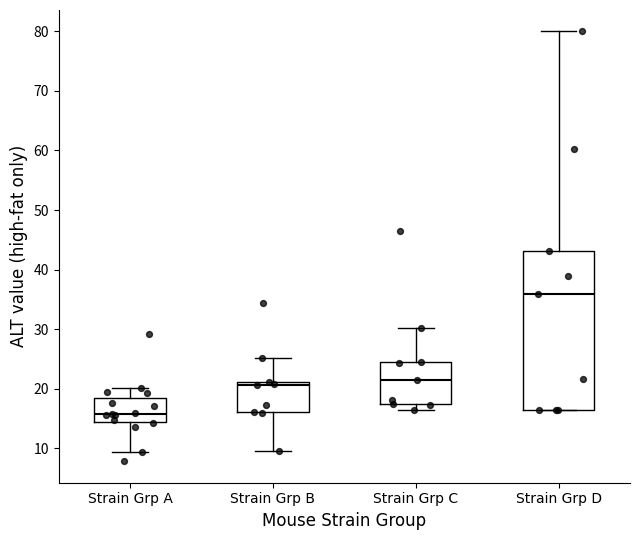

Reading left to right, transcribe this box plot: for each box, give where its median line is, the range the box spans, and where its two whiskers end, as read against the y-axis. The values are not printed on the chart, so give them approximately, as read against the axis.

Strain Grp A: median 16, box 14 to 18, whiskers 9 to 20
Strain Grp B: median 21 (just below the box's upper edge), box 16 to 21, whiskers 9 to 25
Strain Grp C: median 22, box 17 to 25, whiskers 16 to 30
Strain Grp D: median 36, box 16 to 43, whiskers 16 to 80